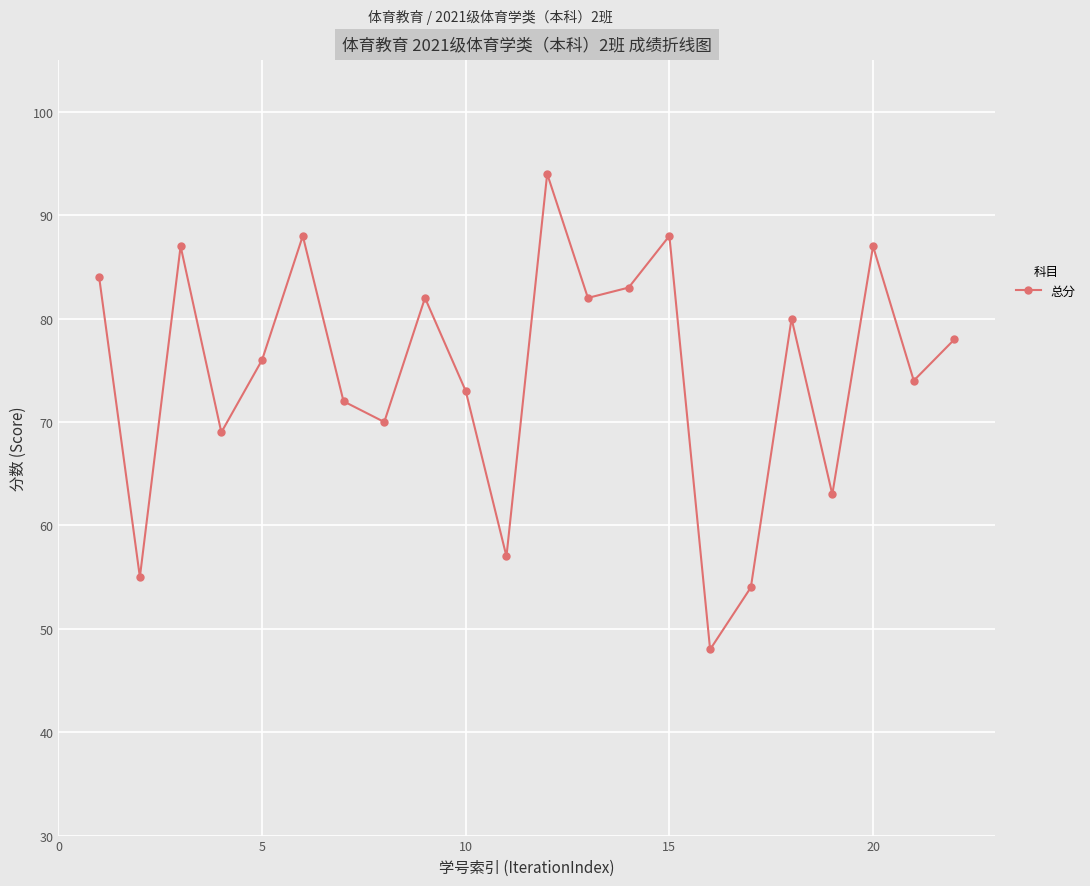

What is the minimum value shown in the chart?

48